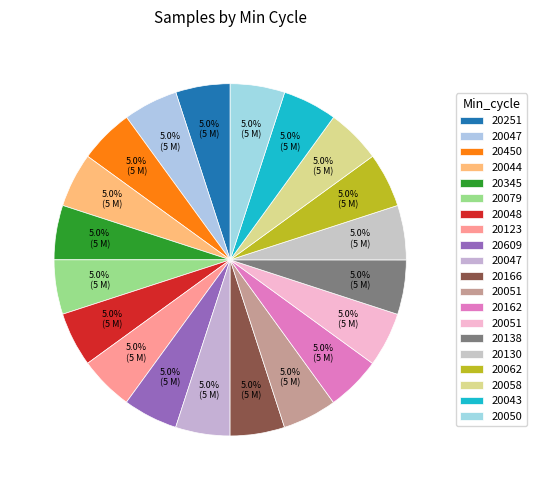

How many slices are in this pie chart?

20